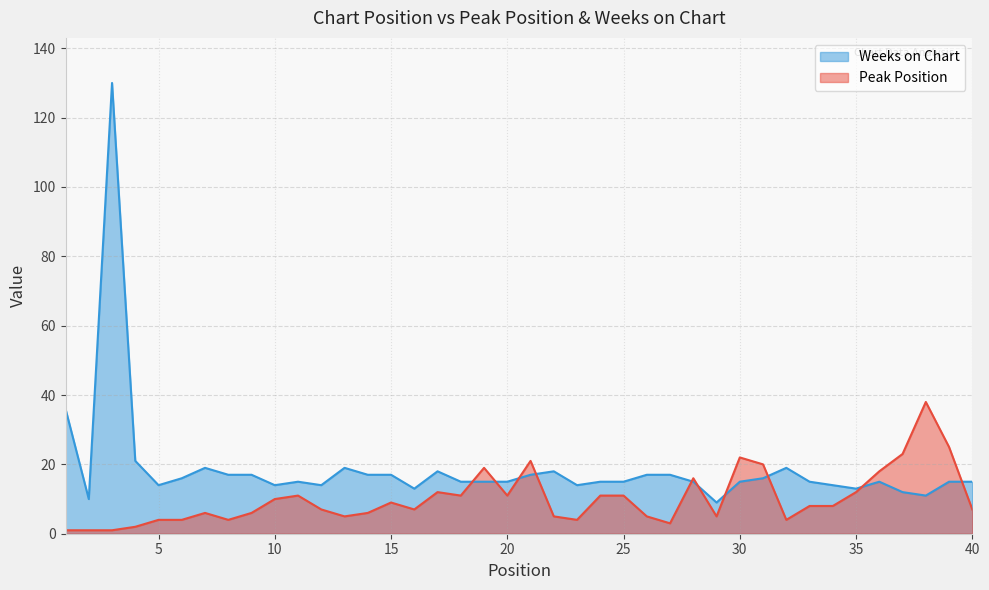

Is it true that Peak Position equals 12 at 40?

False